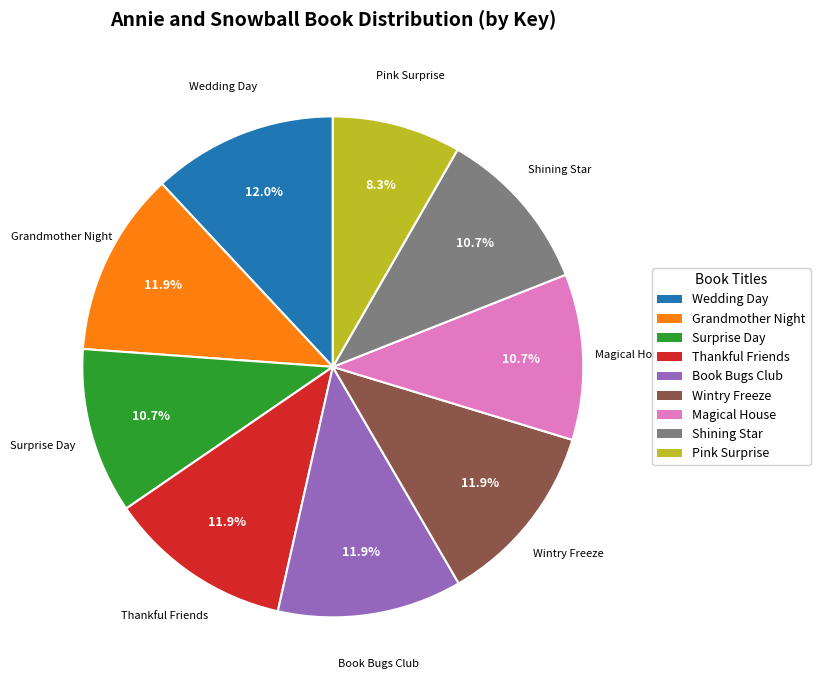

Is there a majority slice in this chart?

No